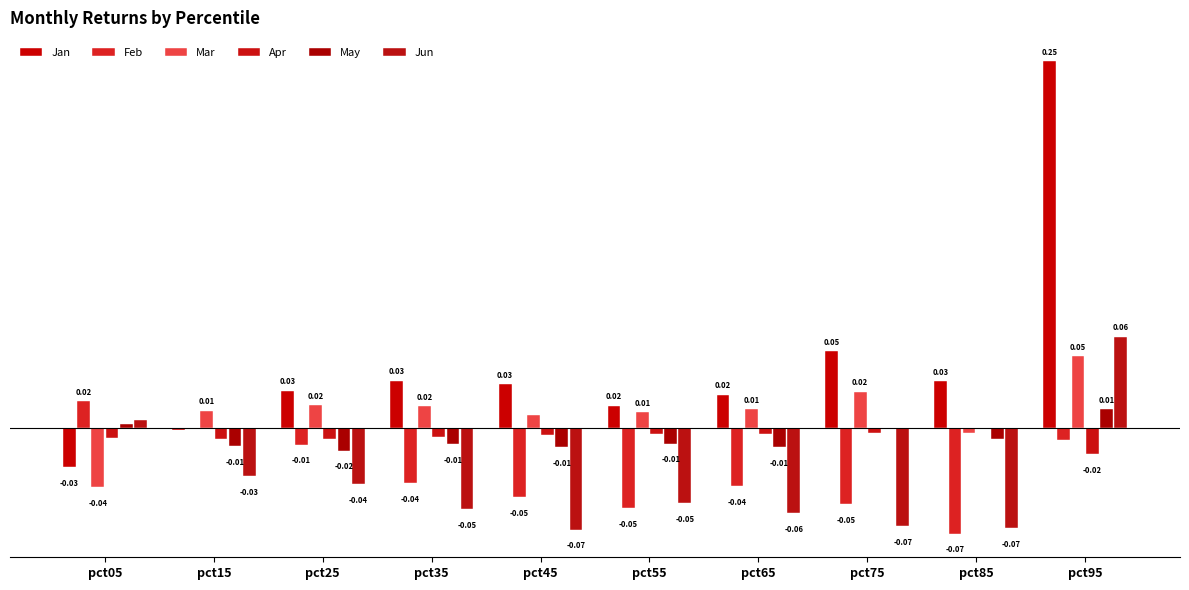

Are the bars horizontal?

No